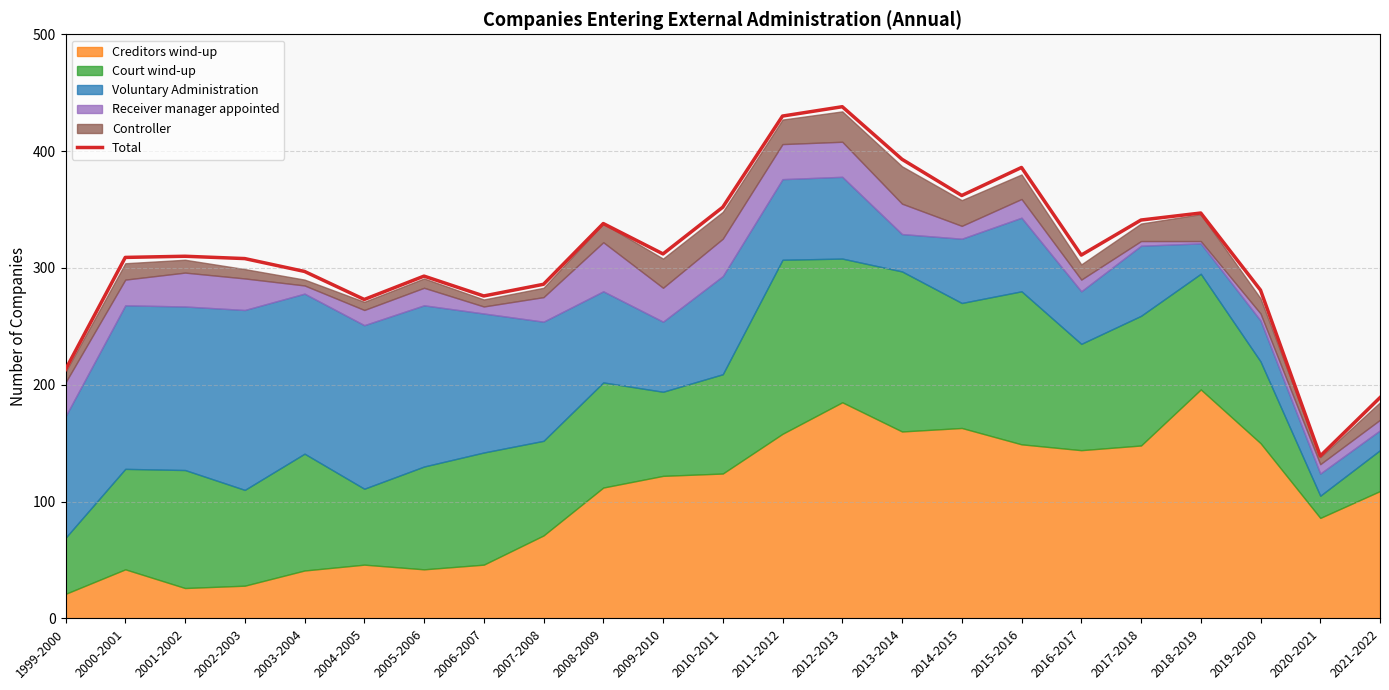

Reading left to right, list all the values displayed in this chart.

213	309	310	308	297	273	293	276	286	338	312	352	430	438	393	362	386	311	341	347	281	139	189